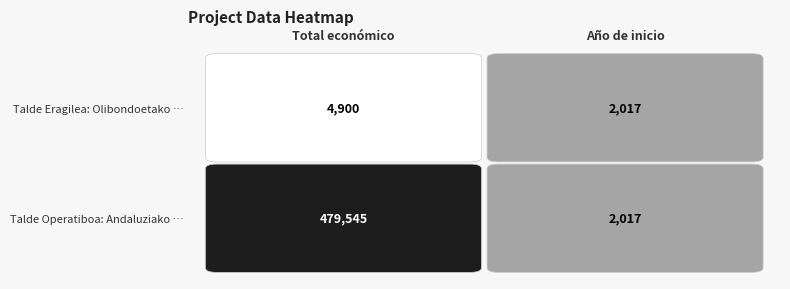

How many Talde Eragilea: Olibondoetako produkzio… values are between 2017 and 4900?

2